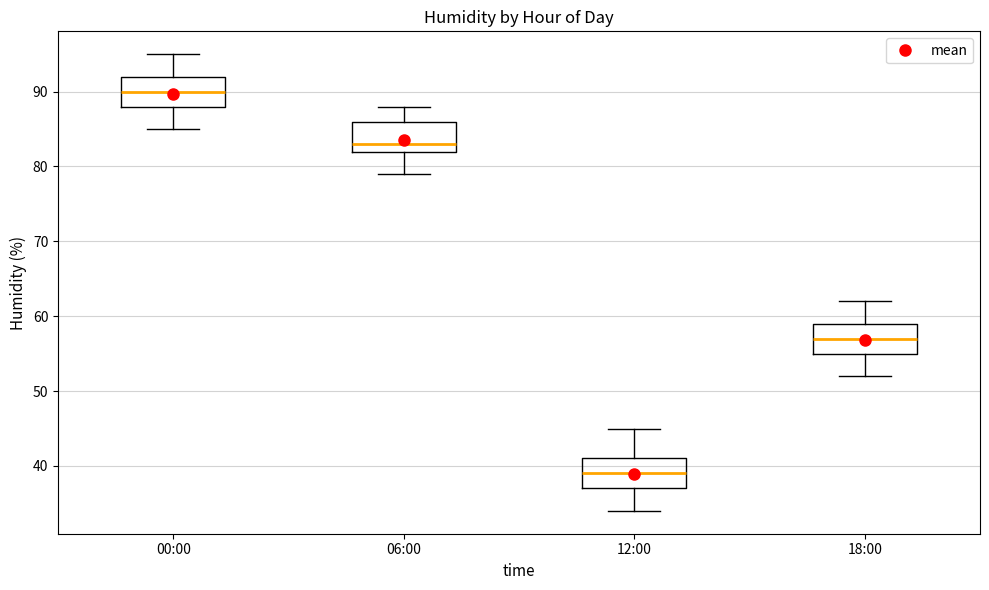

Reading left to right, read every box against the y-axis: the position of its median line, the range the box covers, and the ends of its whiskers. The values are not printed on the chart, so give them approximately, as read against the axis.

00:00: median 90, box 88 to 92, whiskers 85 to 95
06:00: median 83, box 82 to 86, whiskers 79 to 88
12:00: median 39, box 37 to 41, whiskers 34 to 45
18:00: median 57, box 55 to 59, whiskers 52 to 62